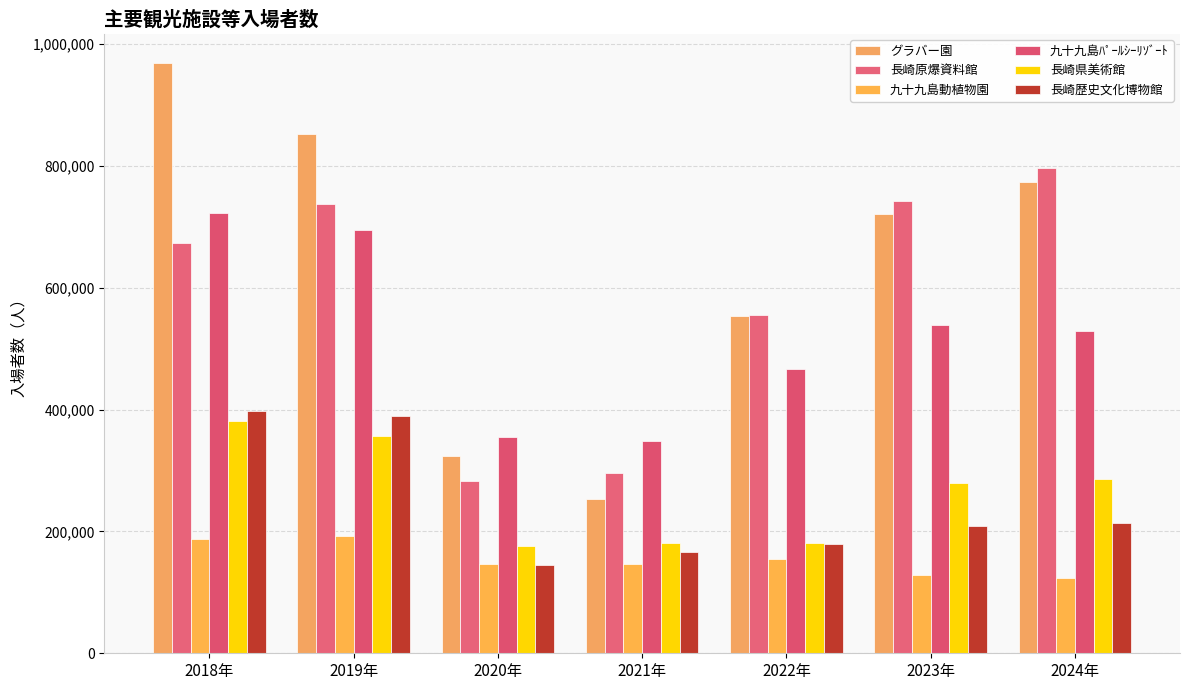

What is the difference between the maximum and minimum values in the グラバー園 series?

714850